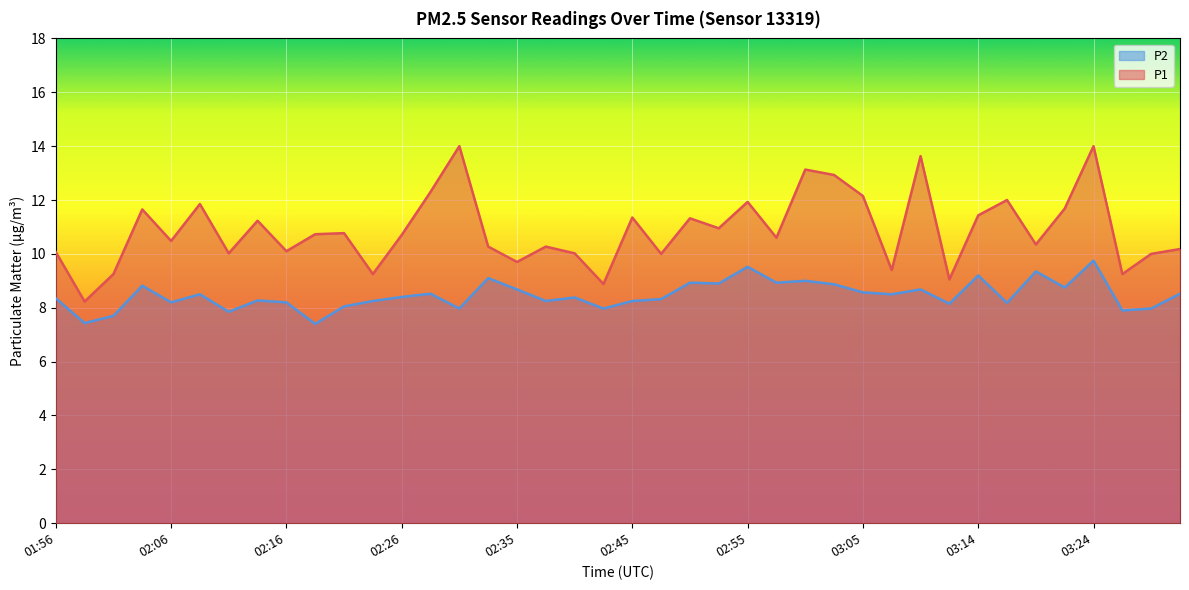

What is the difference between the P2 values at 02:06 and 01:56?

0.2